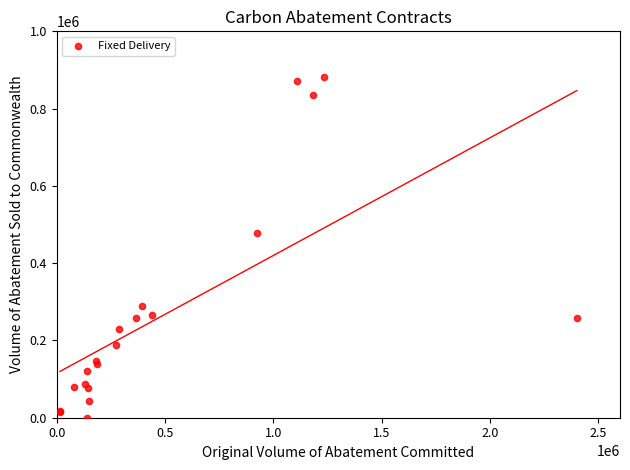

What Y value in the scatter plot is closest to 441125?

479019